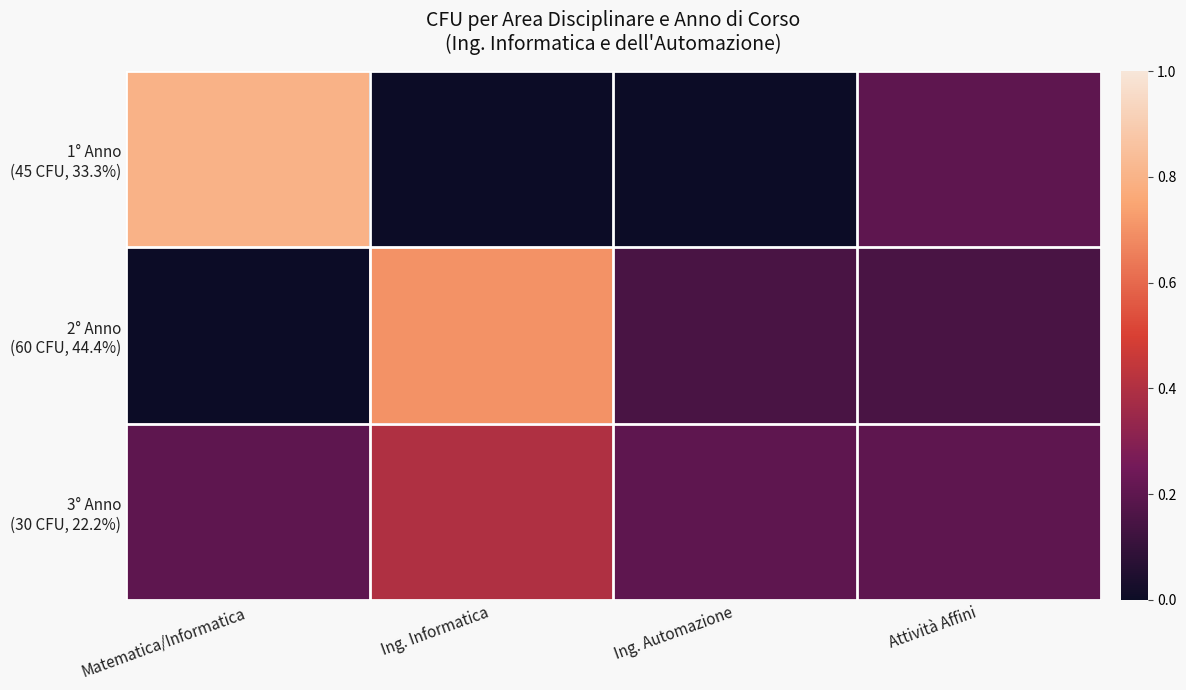

Rank the series at Attività Affini from lowest to highest value.

2° Anno (60 CFU, 44.4%), 1° Anno (45 CFU, 33.3%), 3° Anno (30 CFU, 22.2%)